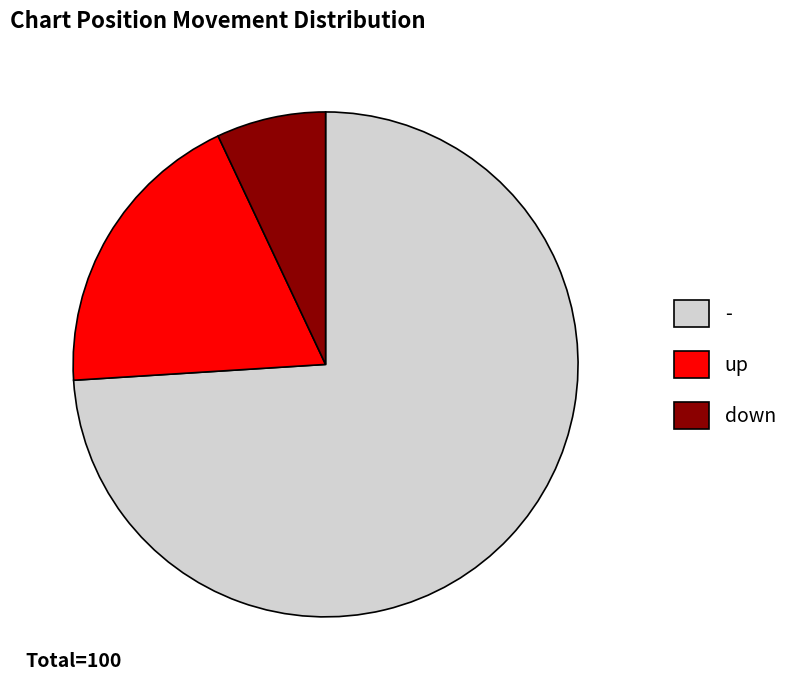

Between down and up, which is larger?

up